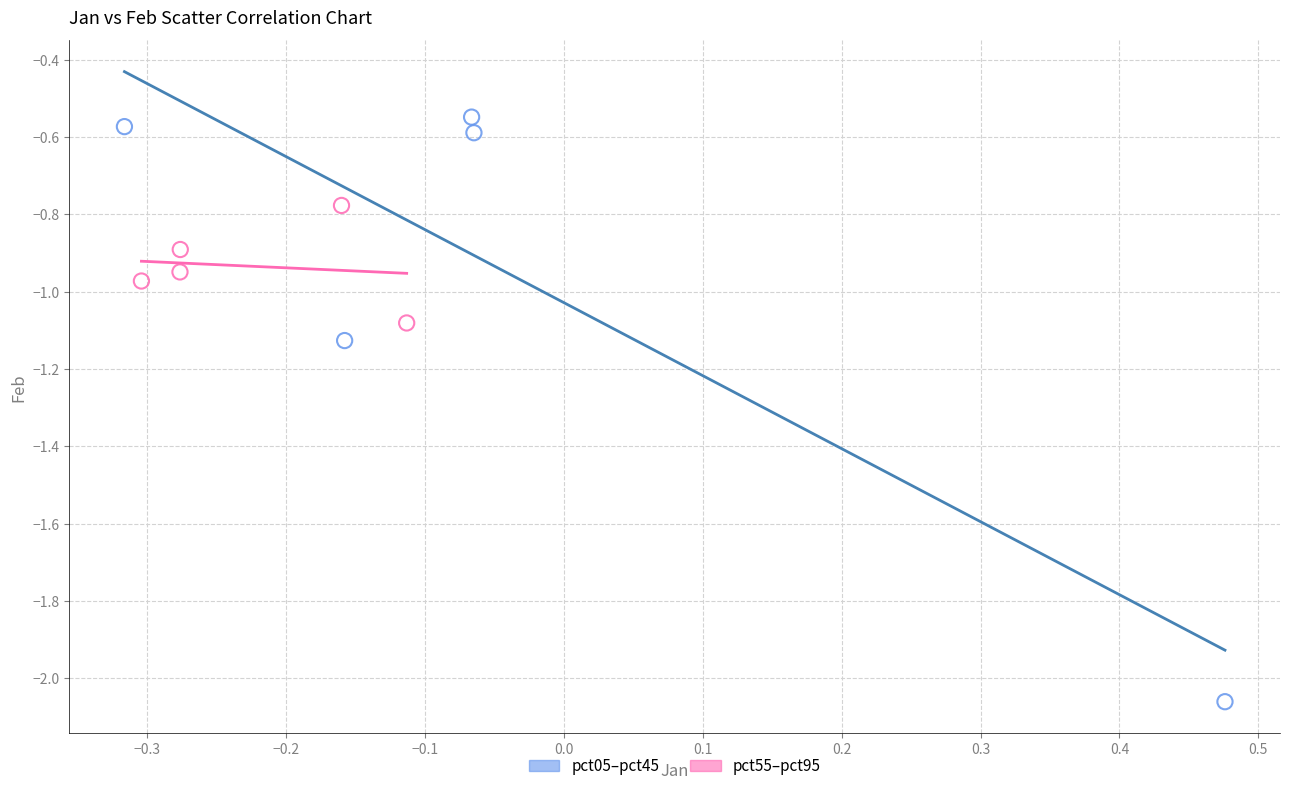

Which series reaches the maximum Y coordinate?

pct05–pct45